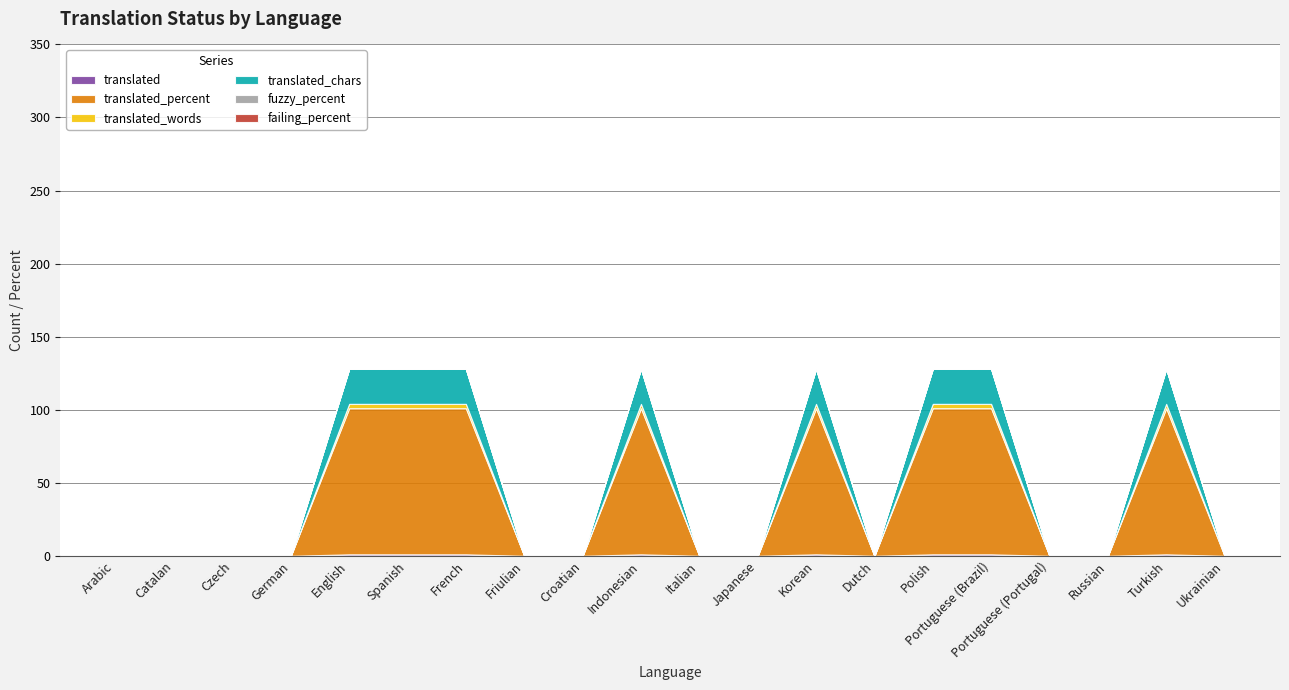

Reading left to right, extract all data points from this chart.

translated: 0	0	0	0	1	1	1	0	0	1	0	0	1	0	1	1	0	0	1	0
translated_percent: 0	0	0	0	100	100	100	0	0	100	0	0	100	0	100	100	0	0	100	0
translated_words: 0	0	0	0	3	3	3	0	0	3	0	0	3	0	3	3	0	0	3	0
translated_chars: 0	0	0	0	24	24	24	0	0	24	0	0	24	0	24	24	0	0	24	0
fuzzy_percent: 0	0	0	0	0	0	0	0	0	0	0	0	0	0	0	0	0	0	0	0
failing_percent: 0	0	0	0	0	0	0	0	0	0	0	0	0	0	0	0	0	0	0	0